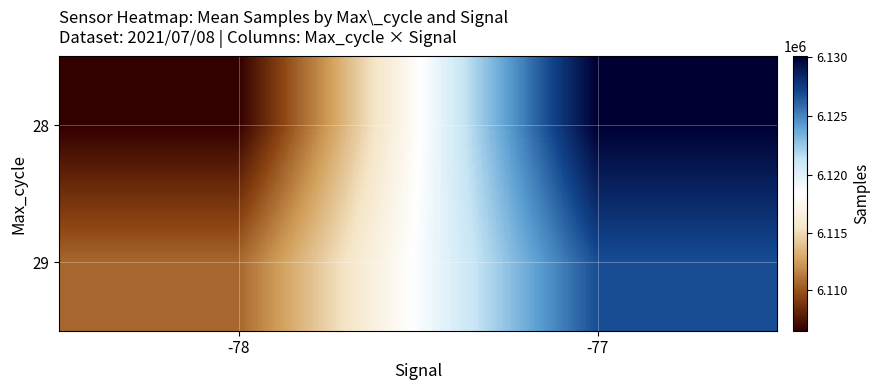

Reading right to left, what are all the values shown in this chart?

28: -77=6130044.7	-78=6106391.0
29: -77=6126809.9	-78=6110565.0